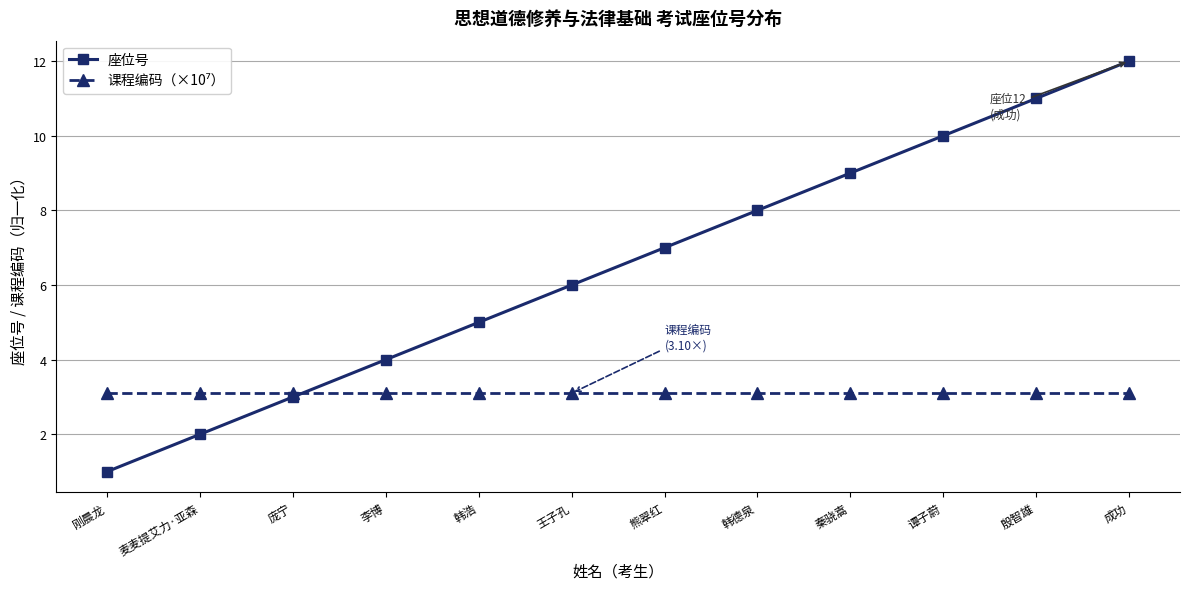

What is the difference between the 座位号 values at 王子孔 and 李博?

2.0